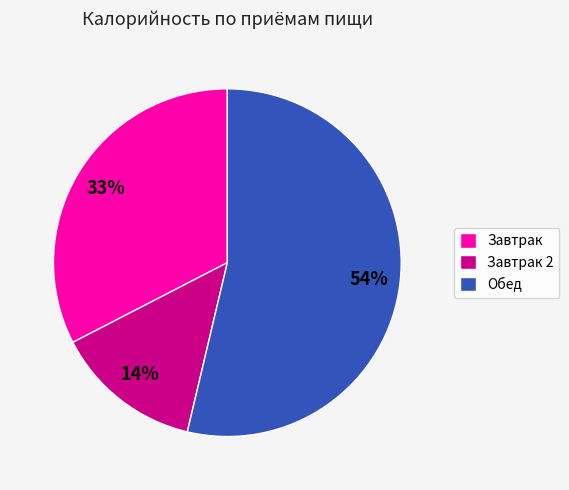

How many slices are in this pie chart?

3